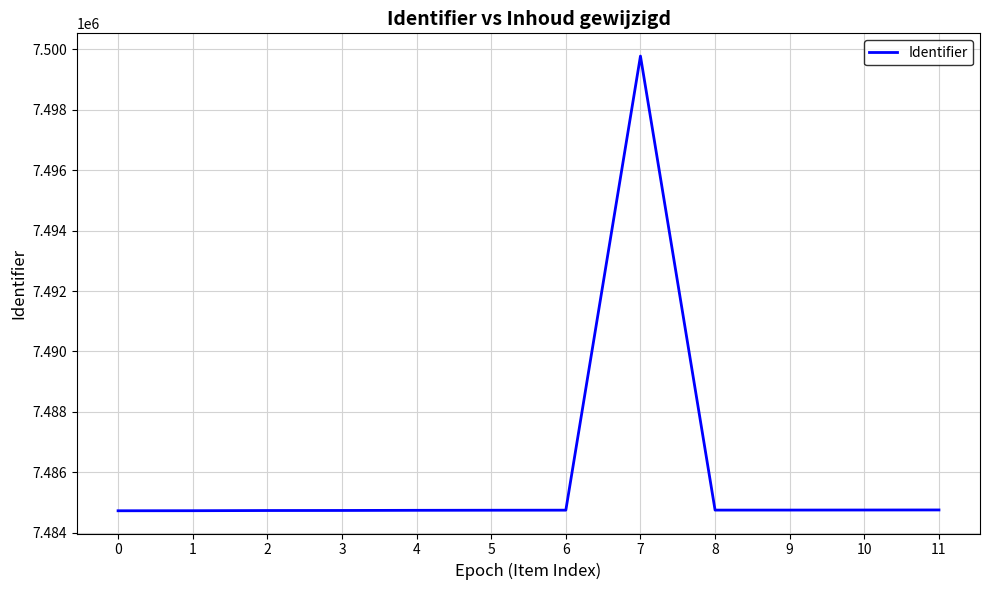

What is the difference between the values at 3 and 10?

15